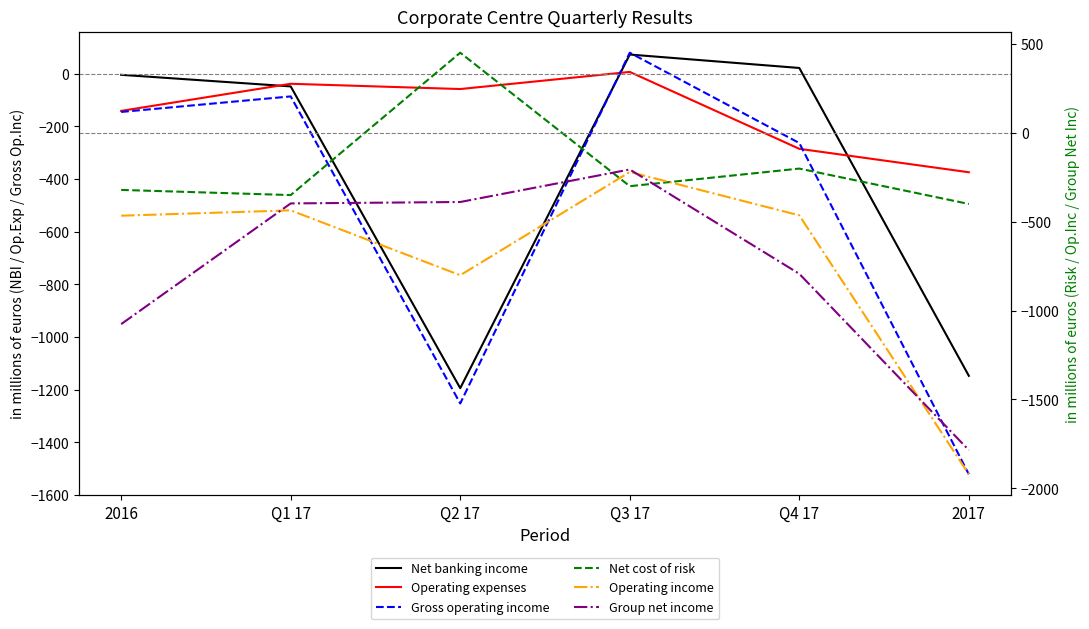

Is it true that Net banking income equals -4 at 2016?

True